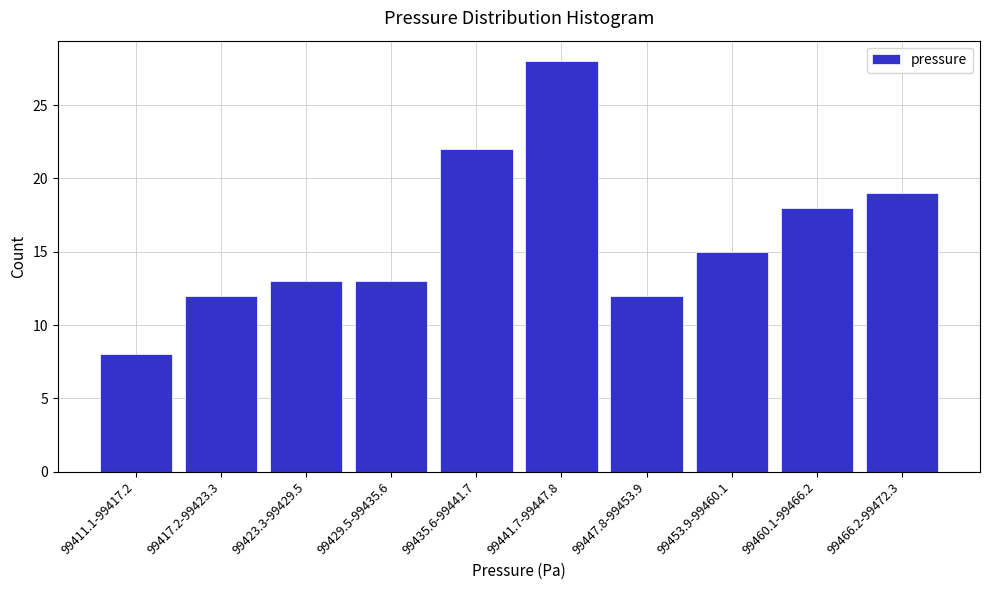

Reading left to right, transcribe all the data shown in this chart.

99411.1-99417.2=8	99417.2-99423.3=12	99423.3-99429.5=13	99429.5-99435.6=13	99435.6-99441.7=22	99441.7-99447.8=28	99447.8-99453.9=12	99453.9-99460.1=15	99460.1-99466.2=18	99466.2-99472.3=19